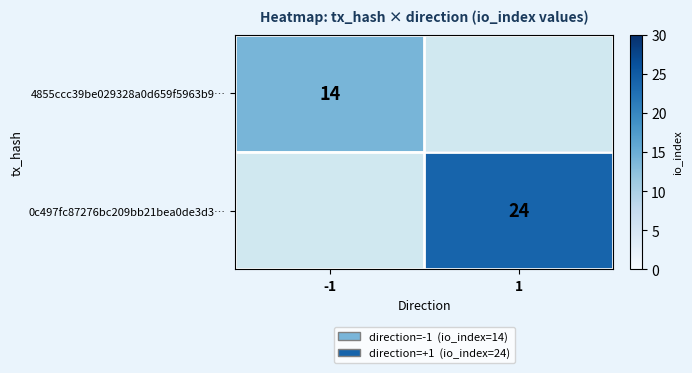

The value of 4855ccc39be029328a0d659f5963b9… at -1 is 14. True or false?

True